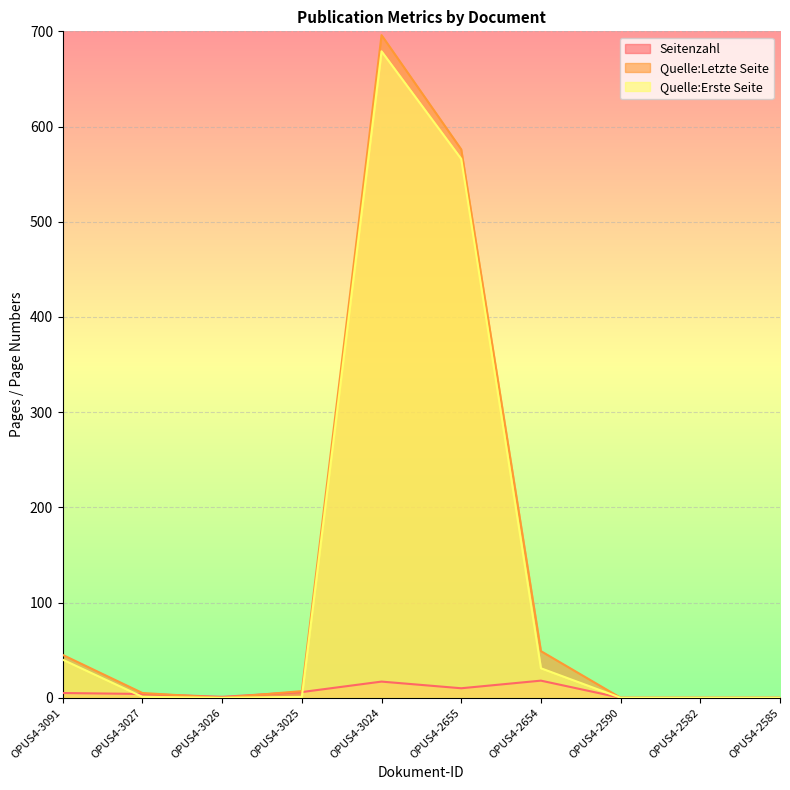

Is the value of Seitenzahl at OPUS4-3026 greater than the value of Quelle:Erste Seite at OPUS4-2654?

No